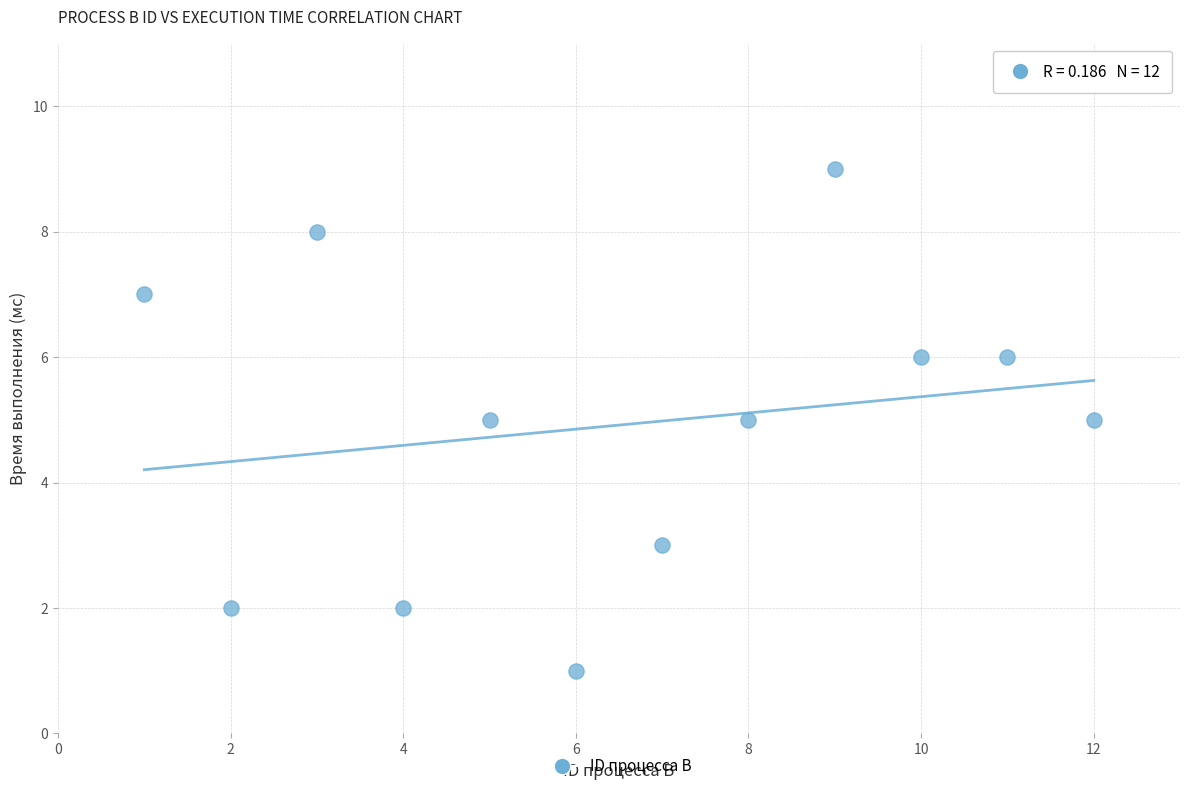

What is the average X value?

6